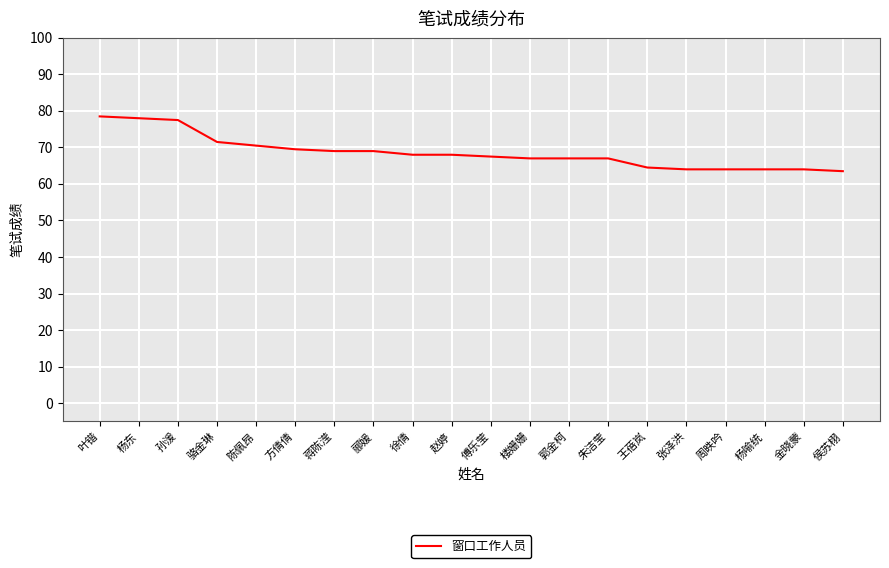

The chart shows a value of 91.4 at 郦媛. True or false?

False